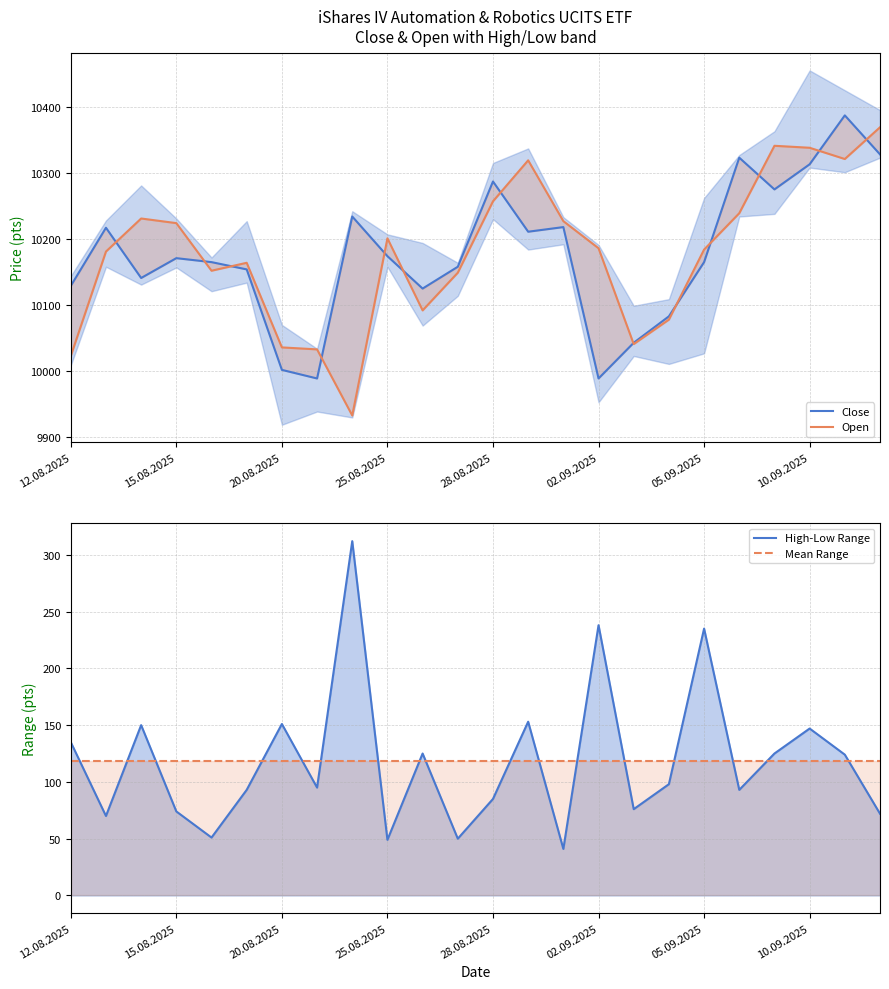

What is the value of the High-Low Range point at the 17th from the left?

76.0